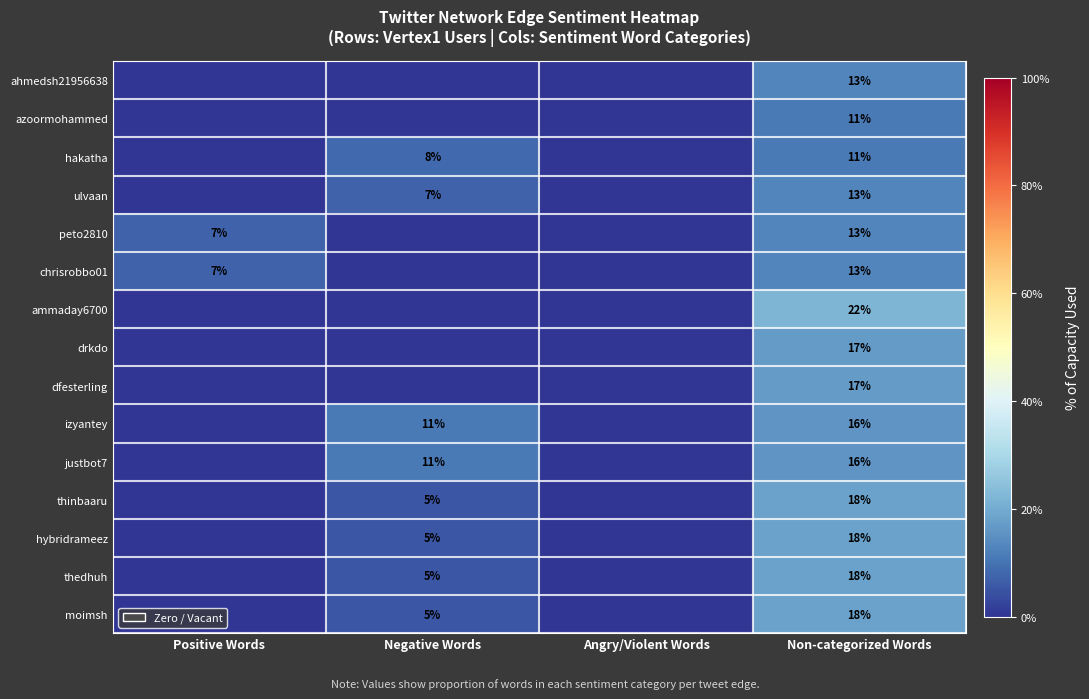

Is it true that thedhuh equals 18 at Non-categorized Words?

True